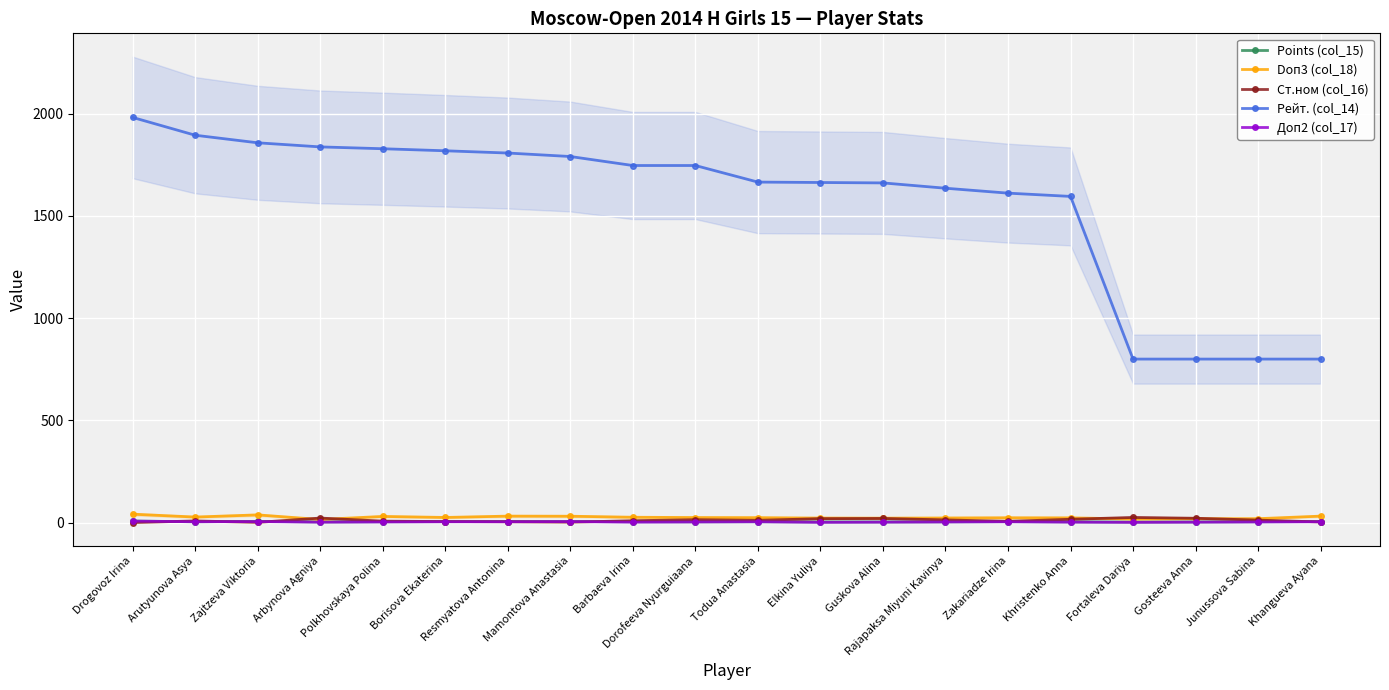

At how many categories does at least one series exceed 266?

20